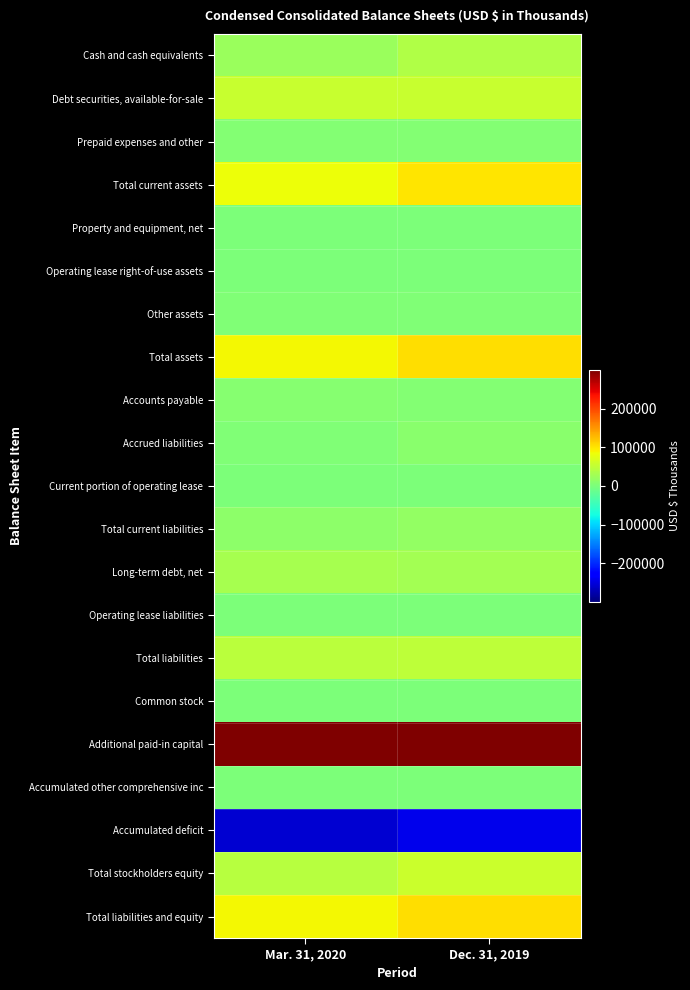

Which series has the largest total across all categories?

Additional paid-in capital